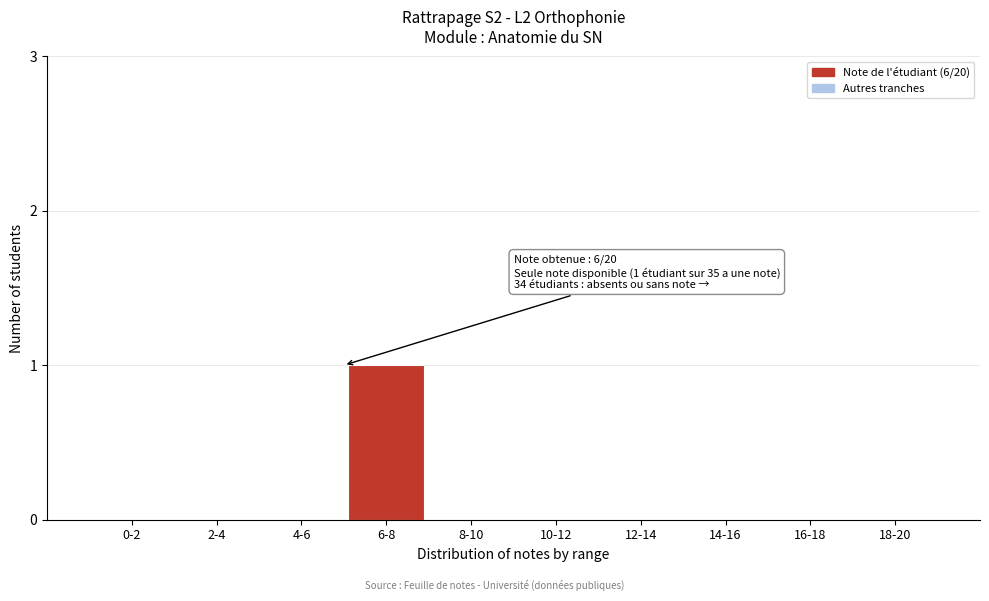

Reading left to right, what are all the values shown in this chart?

0-2=0	2-4=0	4-6=0	6-8=1	8-10=0	10-12=0	12-14=0	14-16=0	16-18=0	18-20=0